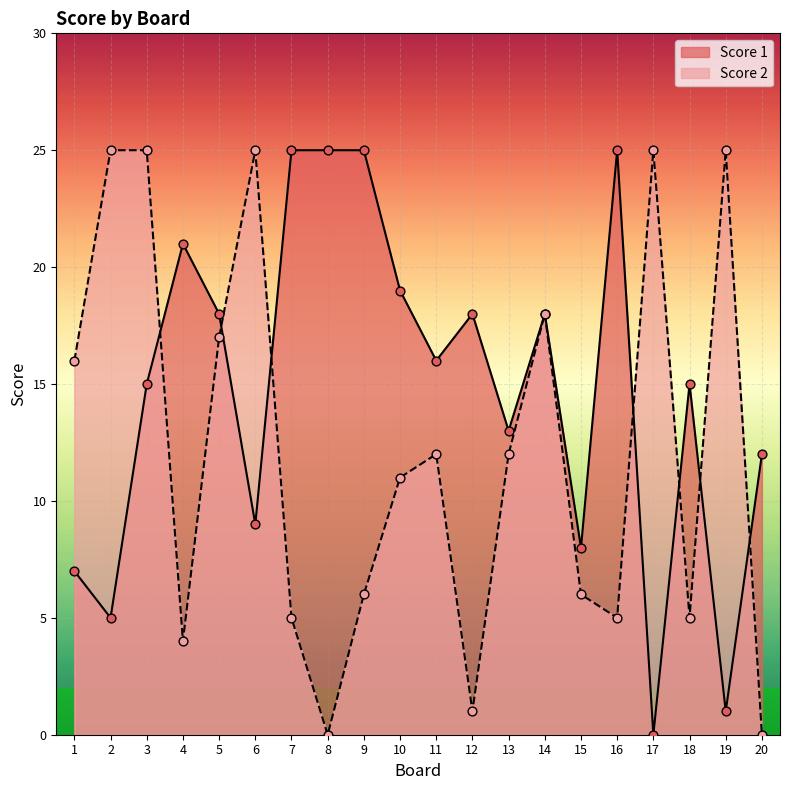

At which category is the sum across all series the highest?

3